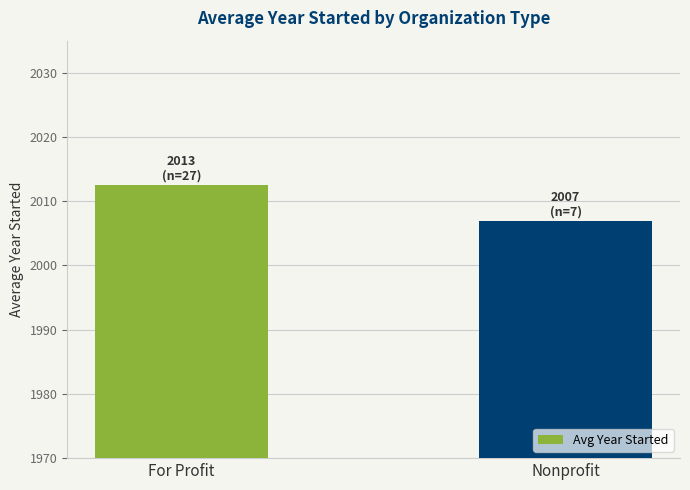

The chart shows a value of 2007.0 at Nonprofit. True or false?

True